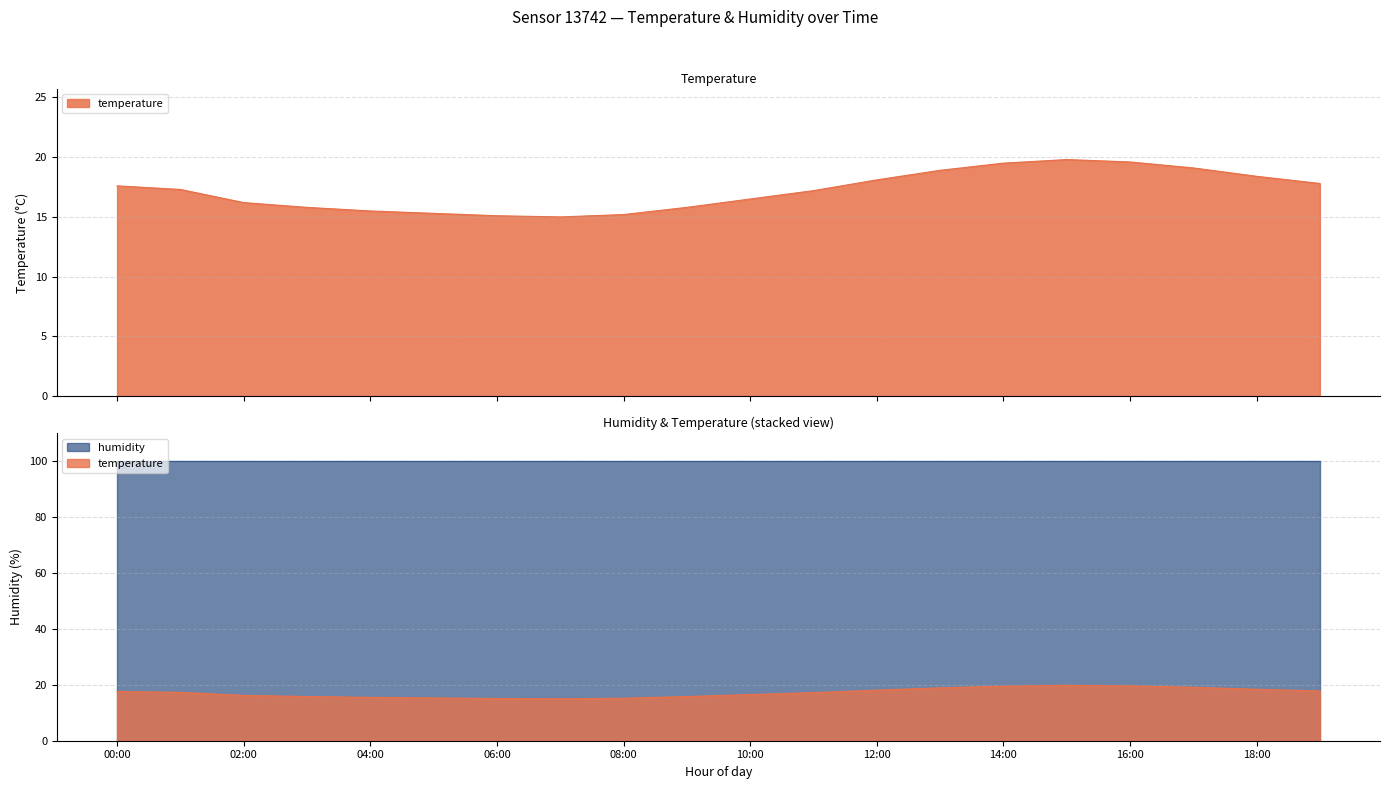

List the labels in order of value, smallest first.

07:00, 06:00, 08:00, 05:00, 04:00, 03:00, 09:00, 02:00, 10:00, 11:00, 01:00, 00:00, 19:00, 12:00, 18:00, 13:00, 17:00, 14:00, 16:00, 15:00